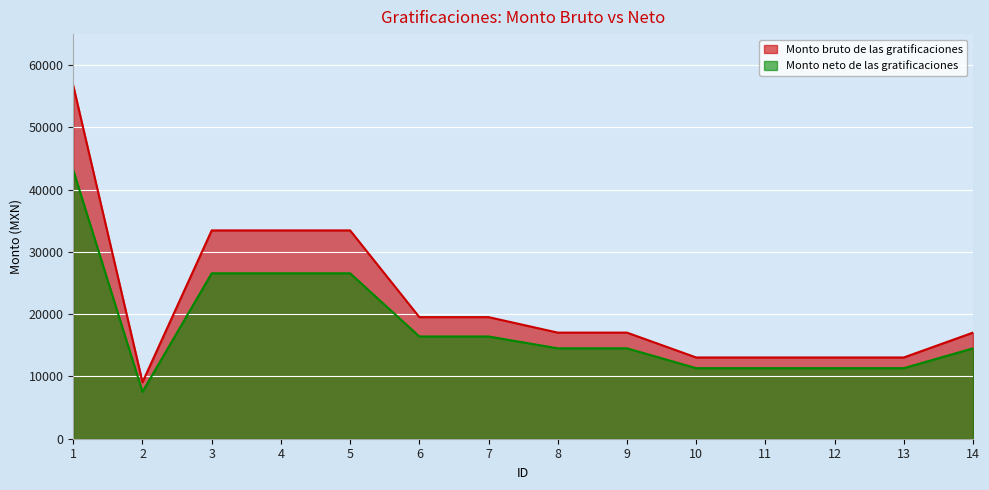

Which has a higher value, 12 or 14?

14